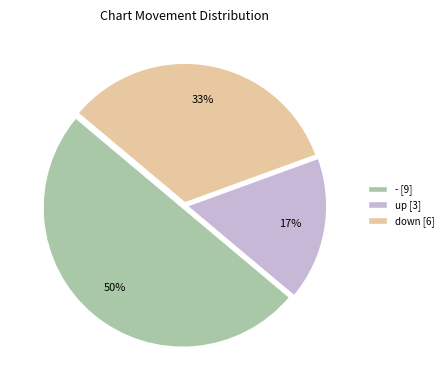

To the nearest percent, what is the difference between the largest and smallest slice percentages?

33%